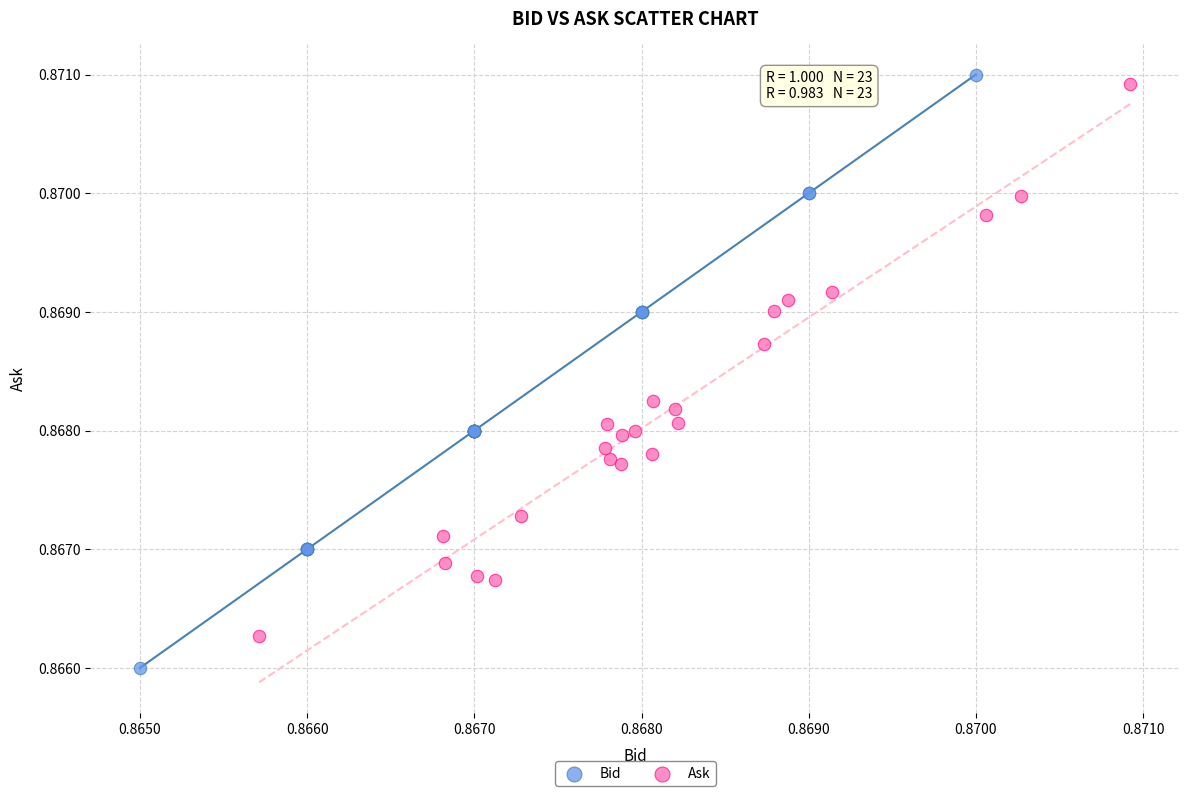

Which series has the widest spread of Y values?

Bid